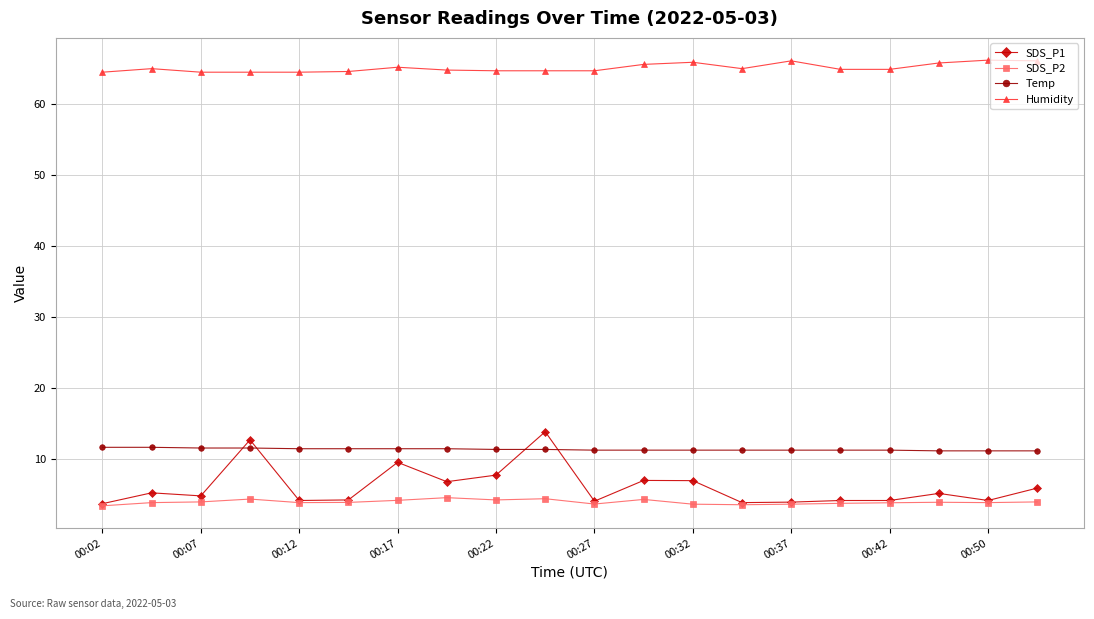

Is this an area chart (filled region under the line)?

No